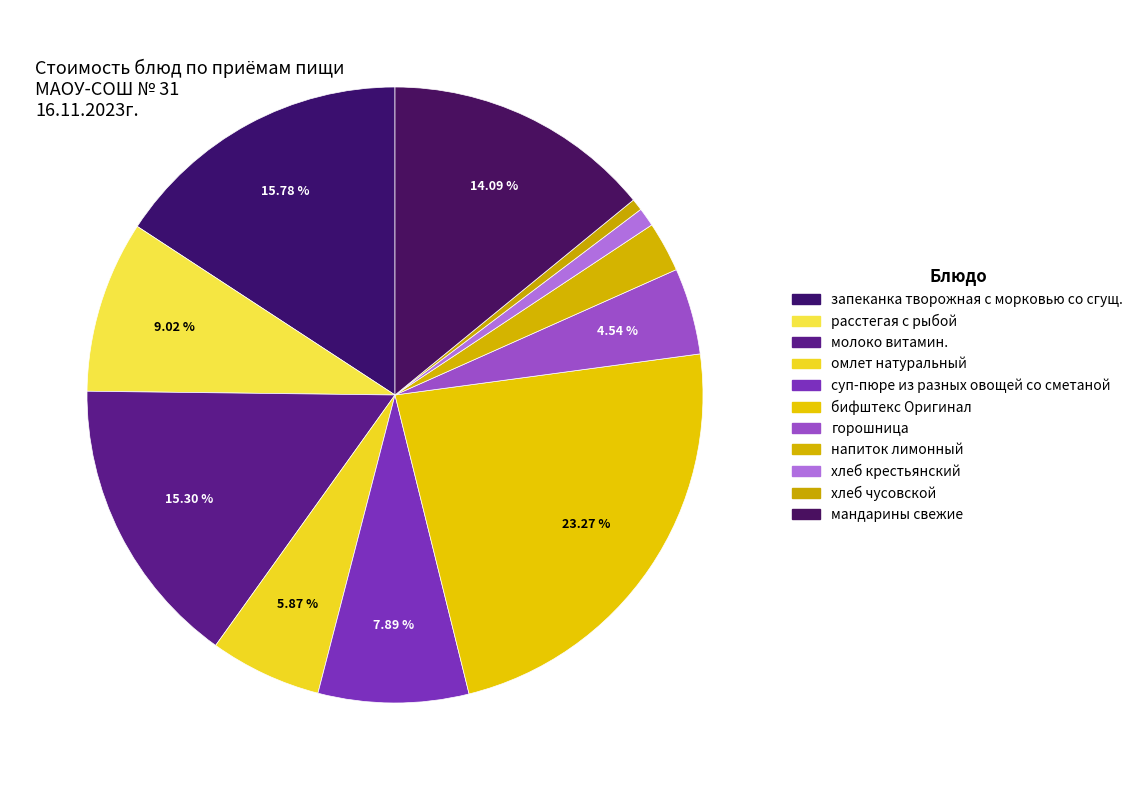

Is there any slice that represents more than half of the pie?

No